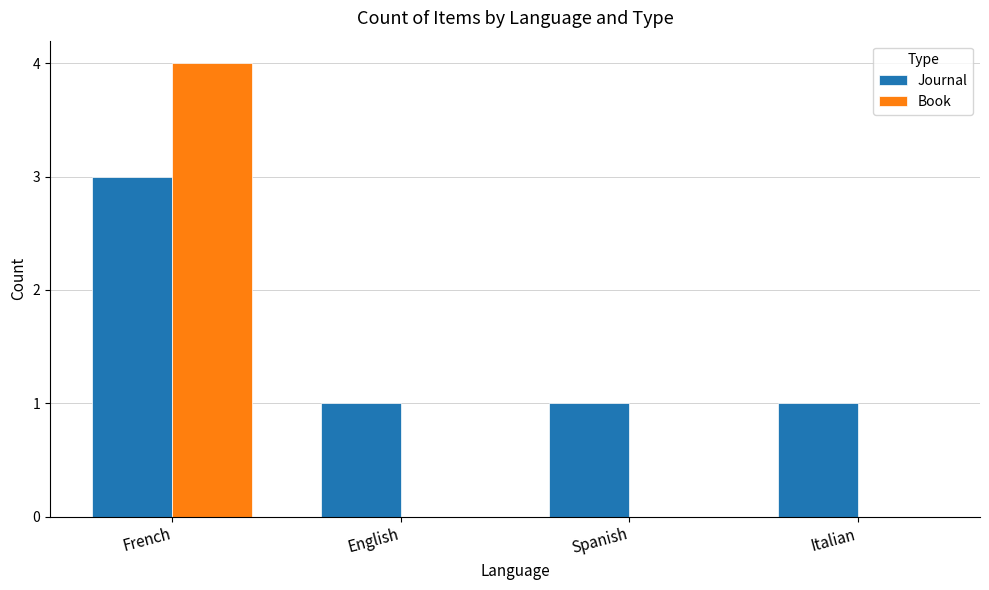

Which category has the highest value in the Journal series?

French